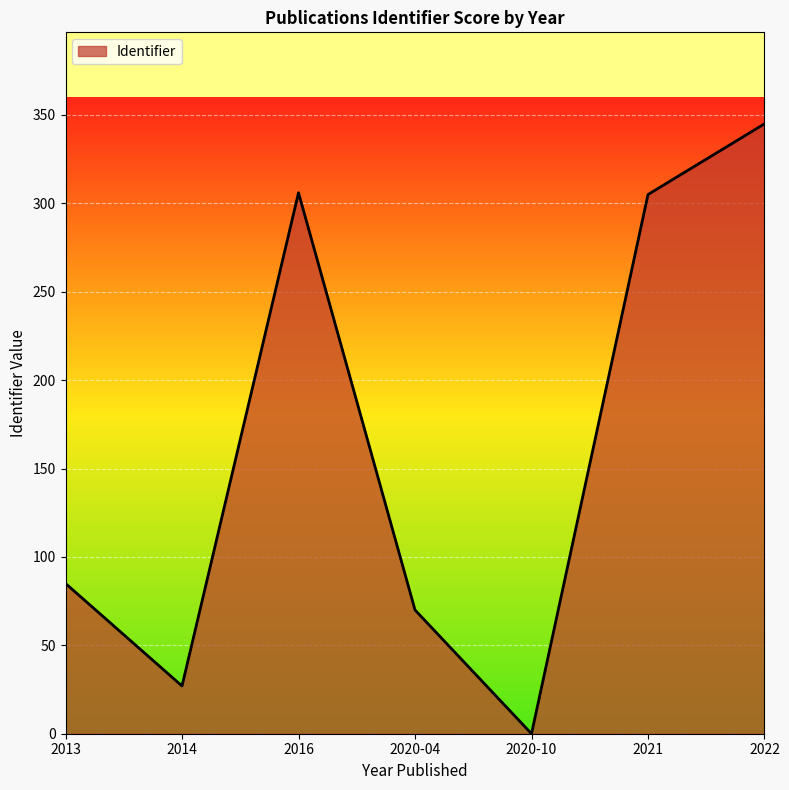

Which category has the highest value across all series?

2022